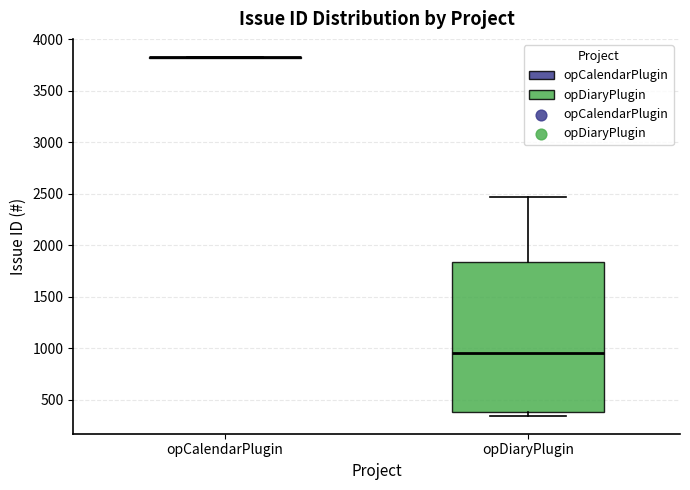

Comparing the boxes themselves (not the whiskers), which one is the tallest?

opDiaryPlugin